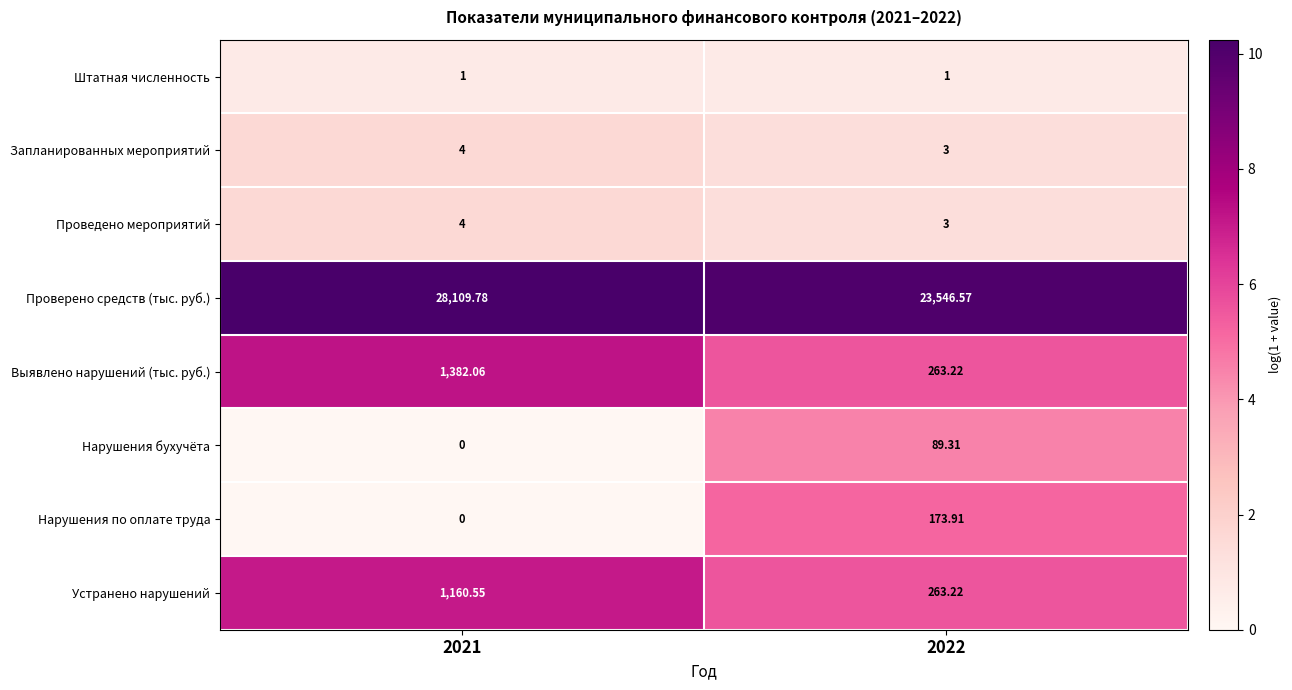

Which series changed the most between 2021 and 2022?

Проверено средств (тыс. руб.)